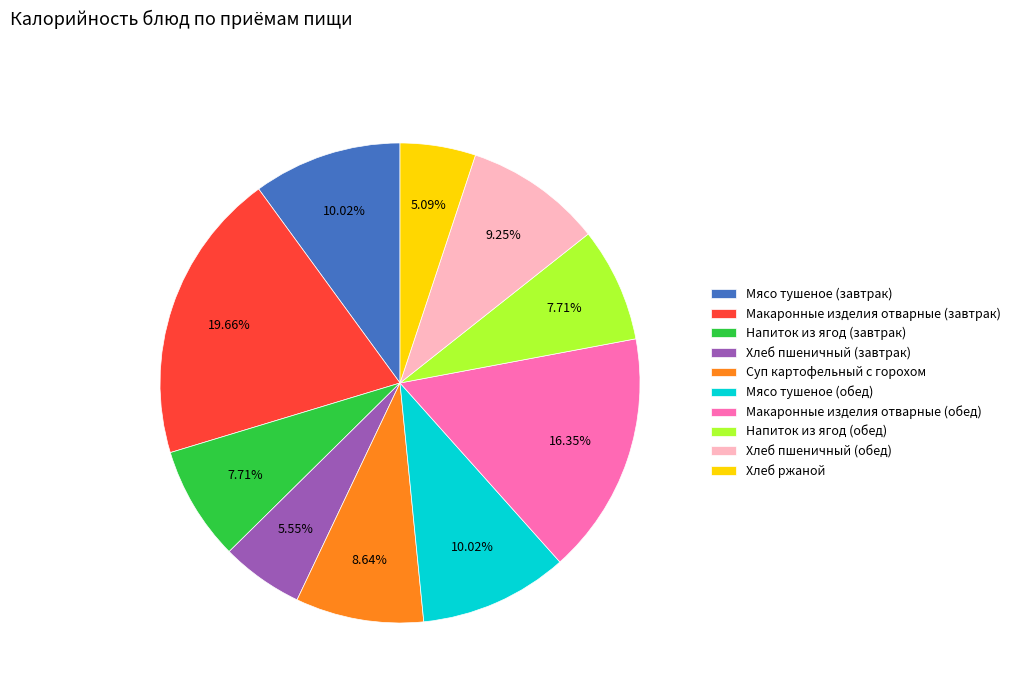

Is Макаронные изделия отварные (обед) the majority of the pie?

No